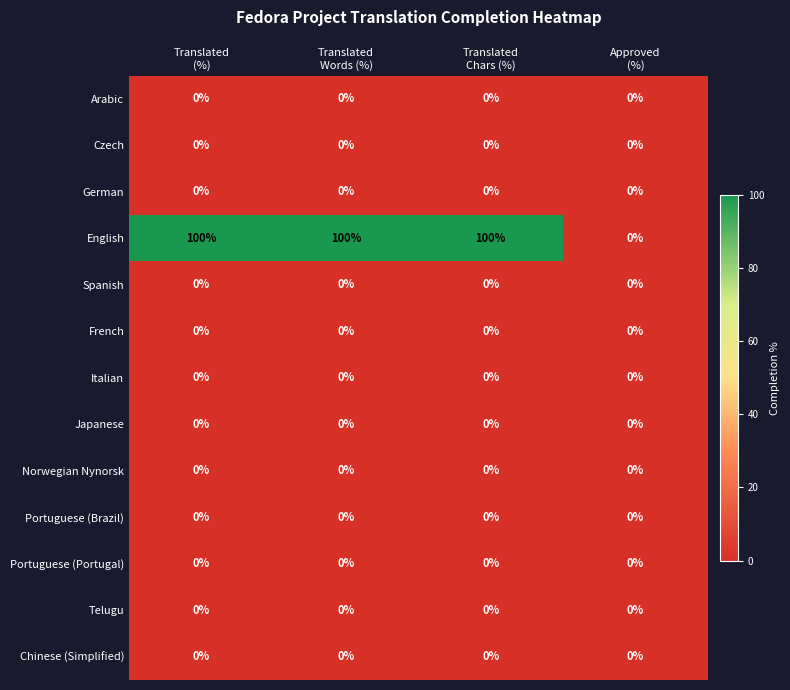

How many categories are shown in the chart?

4